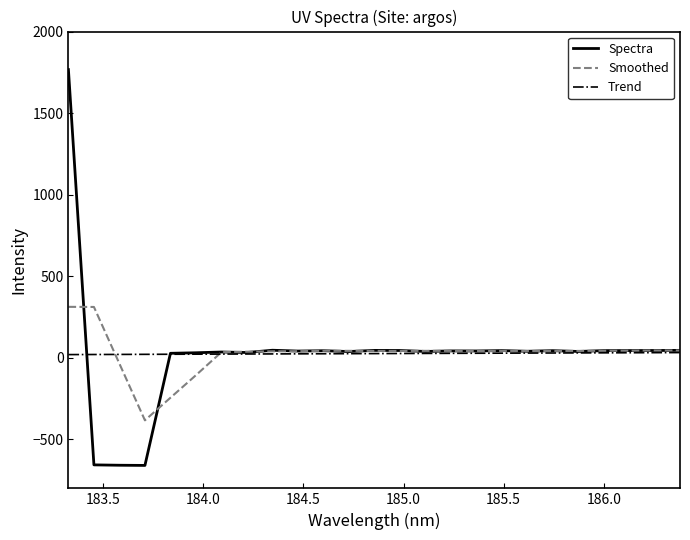

Which series has the widest spread of values?

Spectra